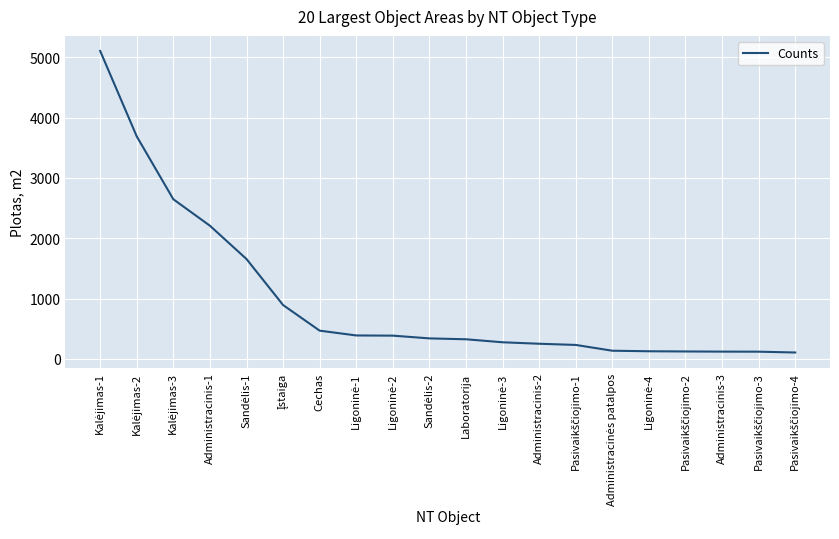

Is it true that the value at Cechas is 186.9?

False